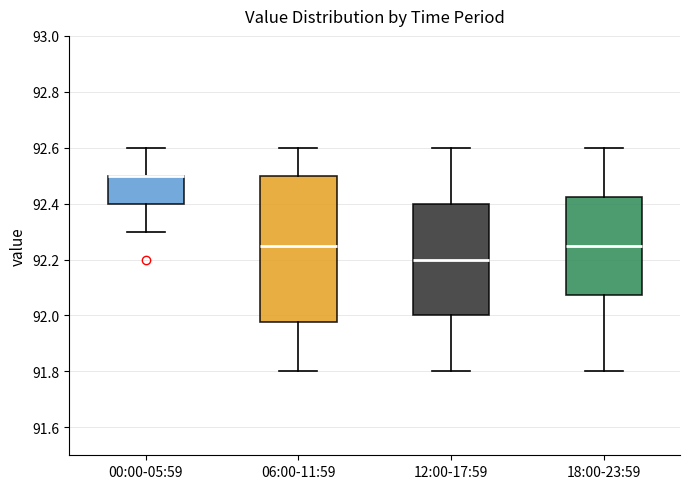

Where does the lower whisker of the box for 18:00-23:59 end on the y-axis? The values are not printed on the chart, so give them approximately, as read against the axis.

91.80